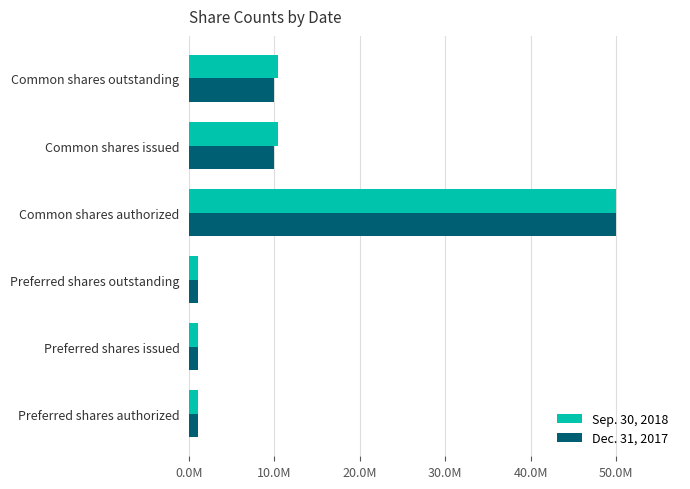

What are all the series names shown in the legend?

Sep. 30, 2018, Dec. 31, 2017